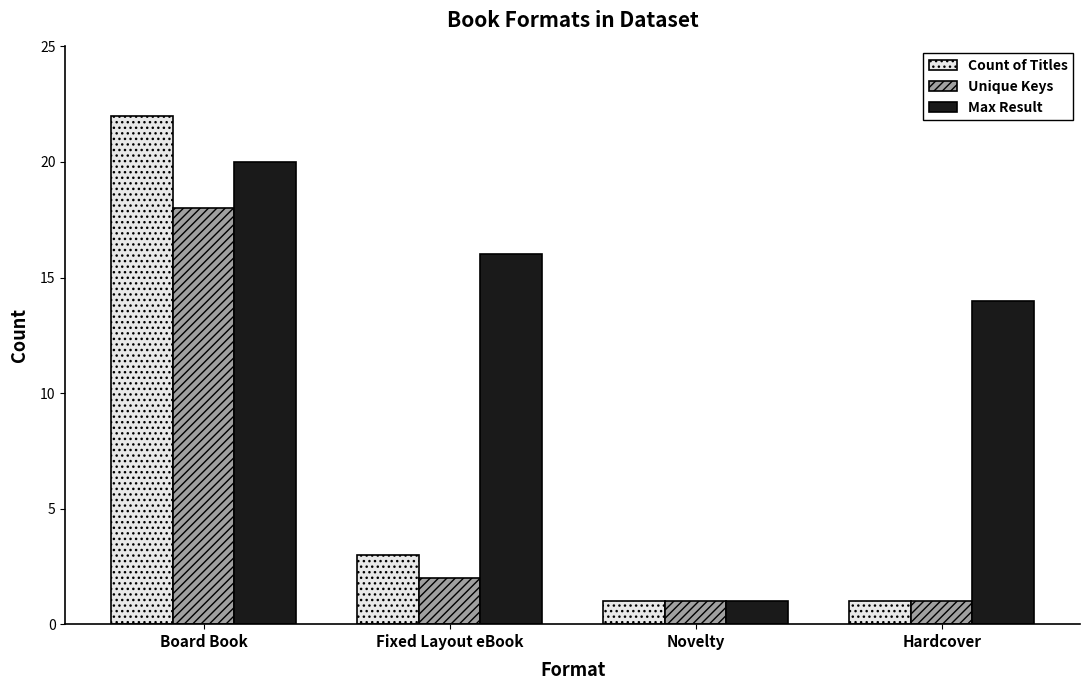

What is the value of the Unique Keys bar at the 2nd from the left?

2